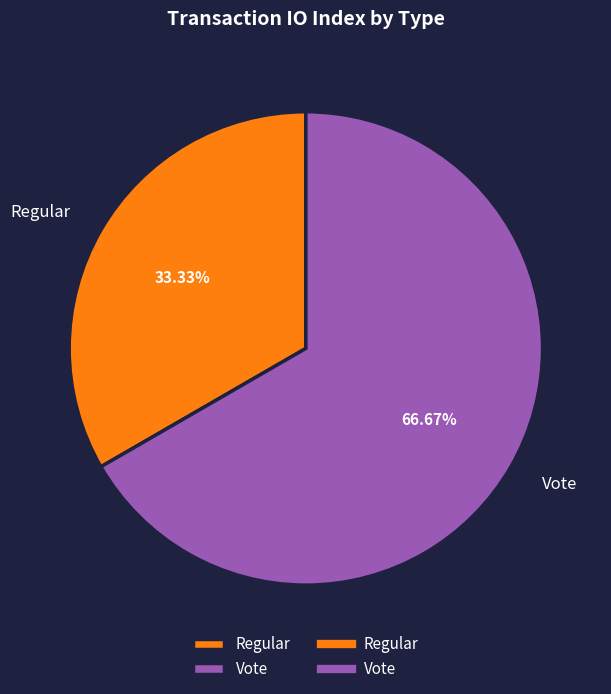

What is the smallest slice in the pie chart?

Regular